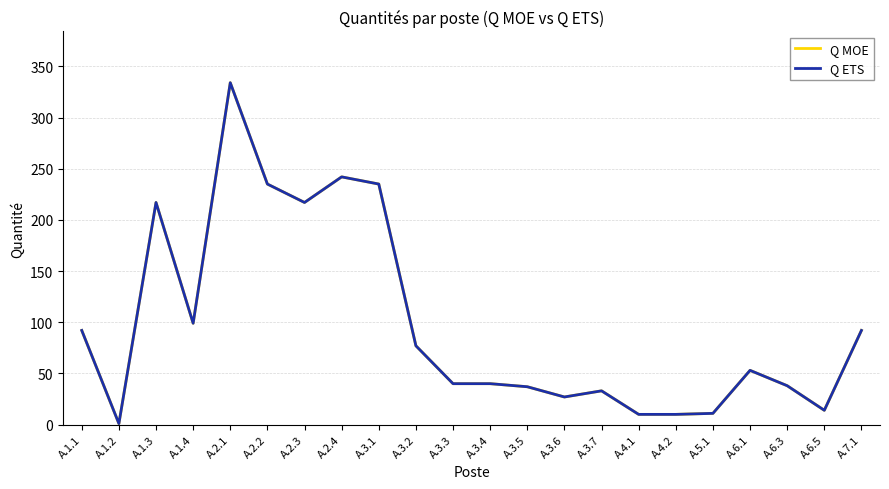

Does the chart have visible grid lines?

Yes